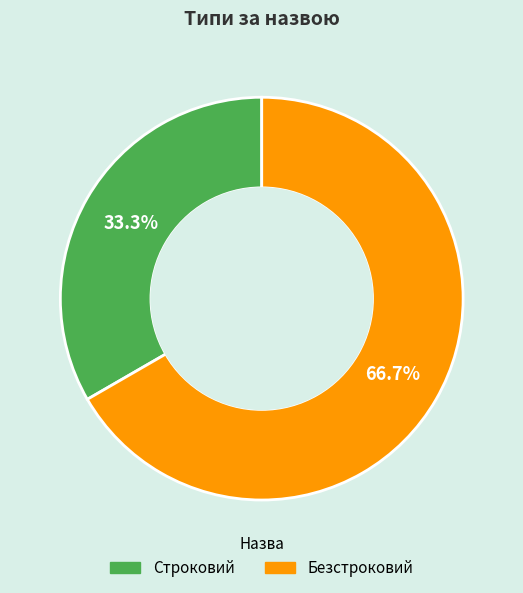

How many segments does this pie chart have?

2